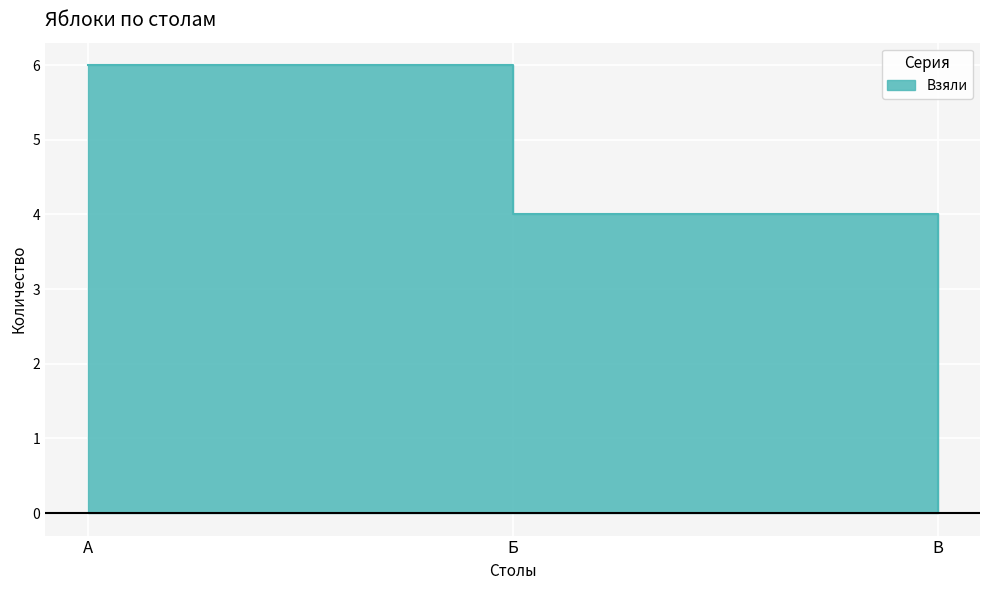

List the labels in order of value, smallest first.

В, Б, А